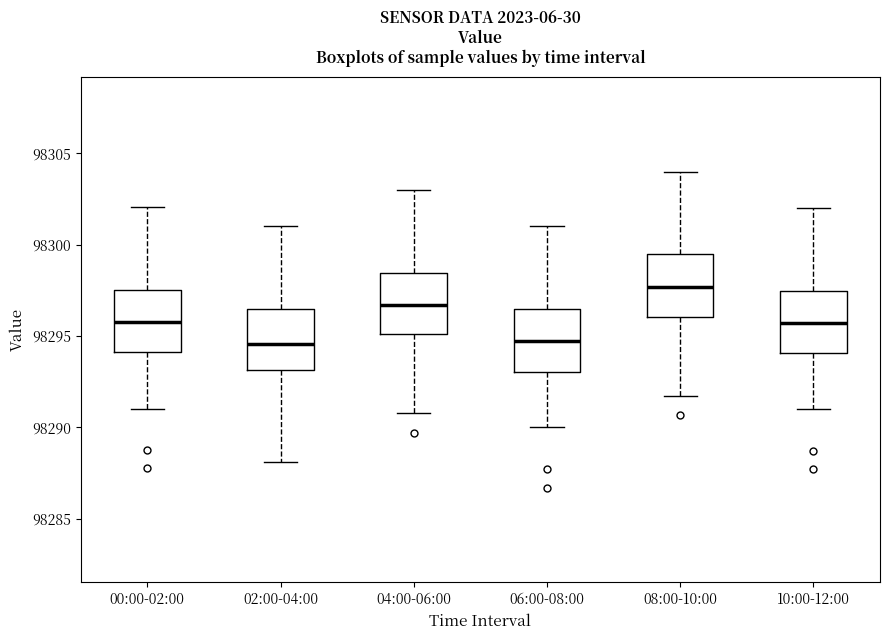

Where is the upper edge of the box for 08:00-10:00 on the y-axis? The values are not printed on the chart, so give them approximately, as read against the axis.

98299.5